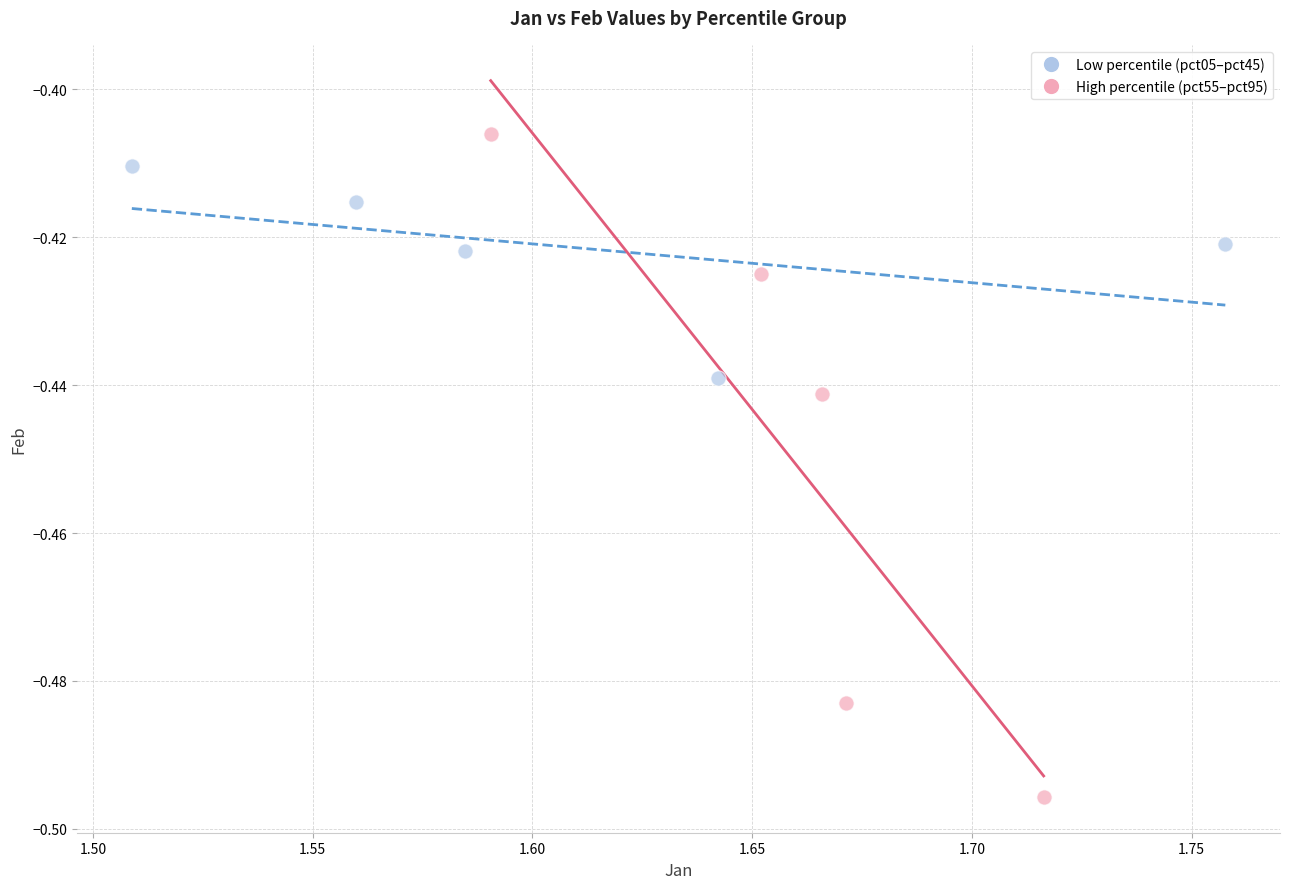

Which series reaches the minimum Y coordinate?

High percentile (pct55–pct95)